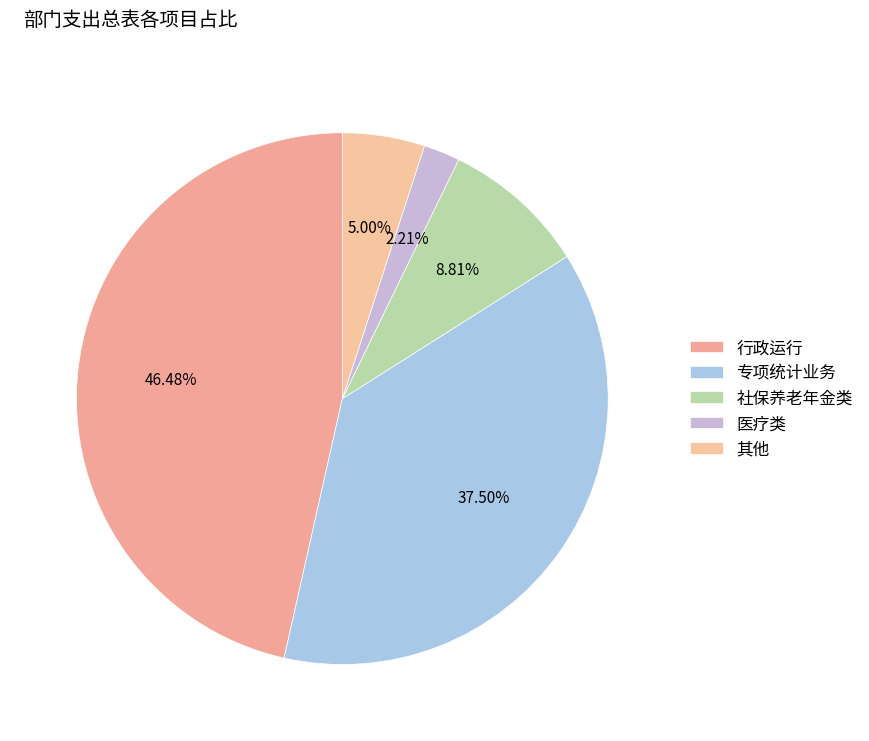

Does any single category account for the majority?

No